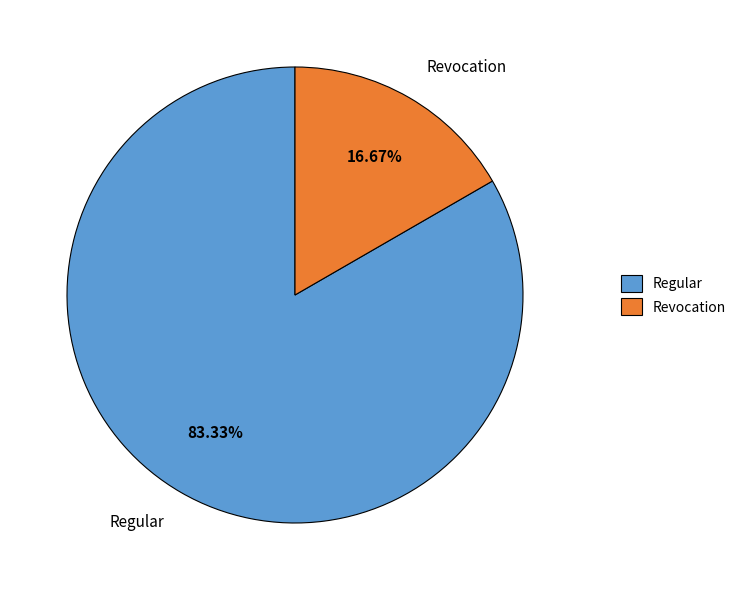

Which category accounts for the majority?

Regular